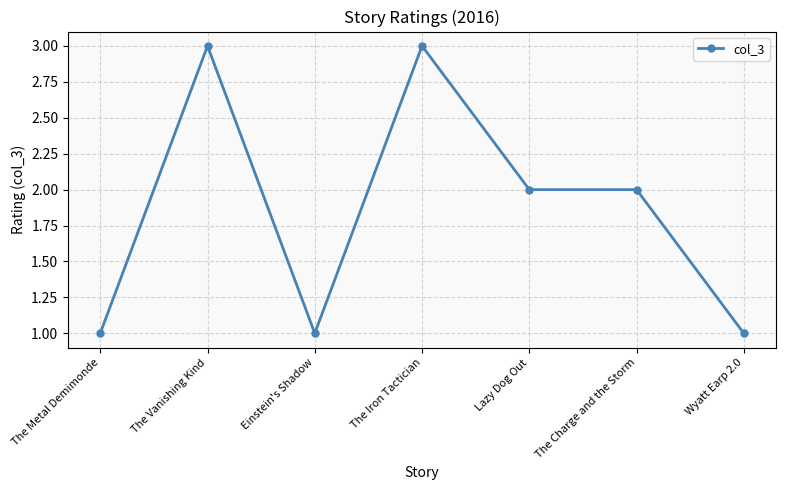

What is the change in value from The Iron Tactician to Lazy Dog Out?

-1